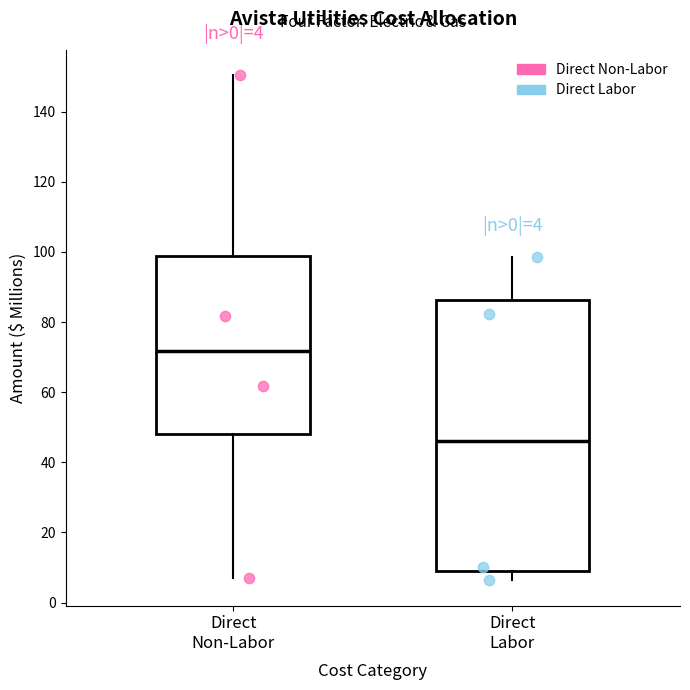

Which box's median line is the lowest?

Direct Labor